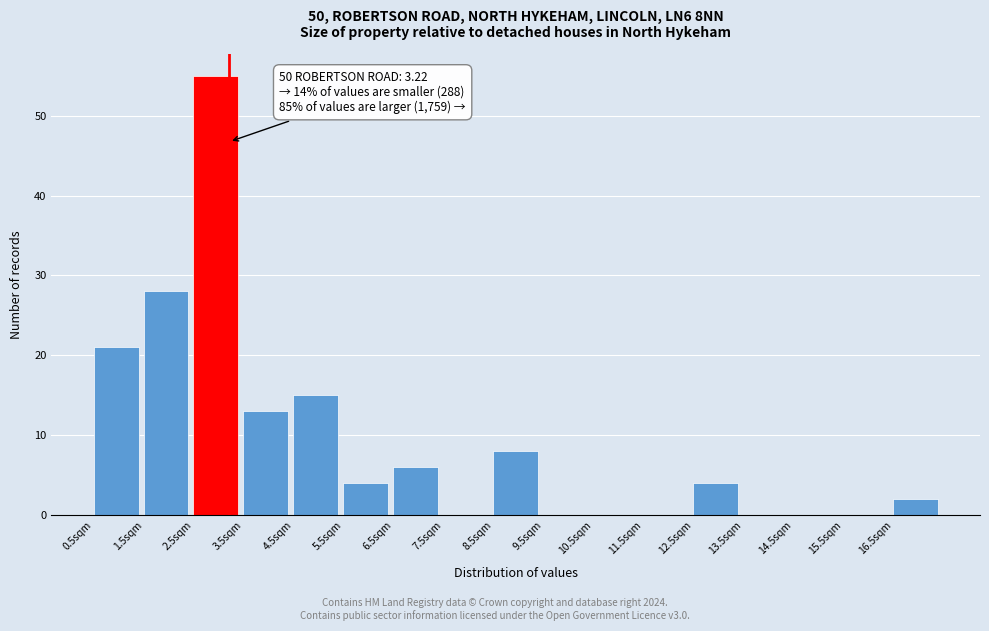

Which range on the x-axis has the tallest bar?

2.5 to 3.5